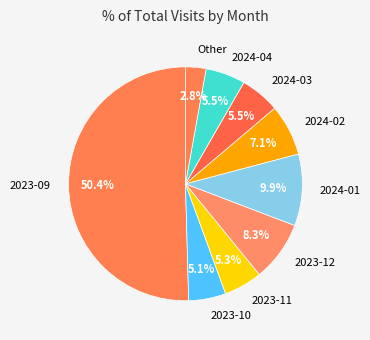

What is the smallest slice in the pie chart?

Other